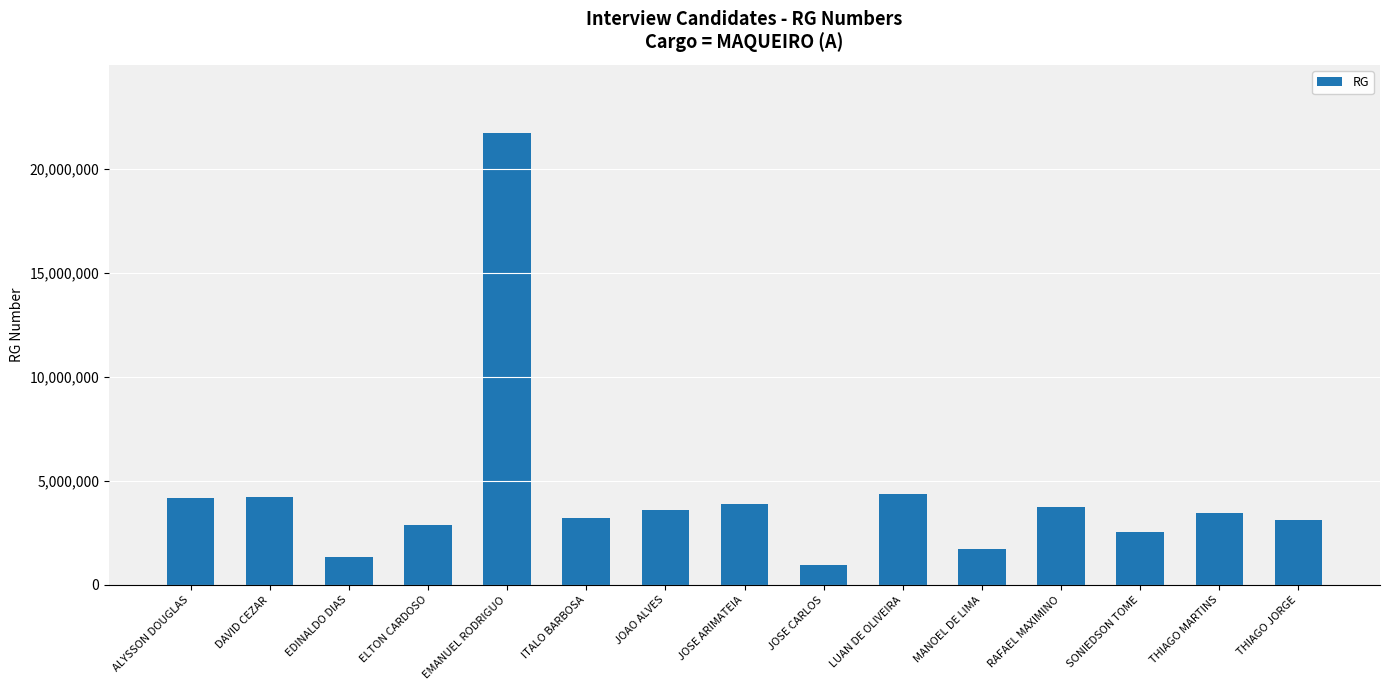

Where does the data first go above 3476038?

ALYSSON DOUGLAS